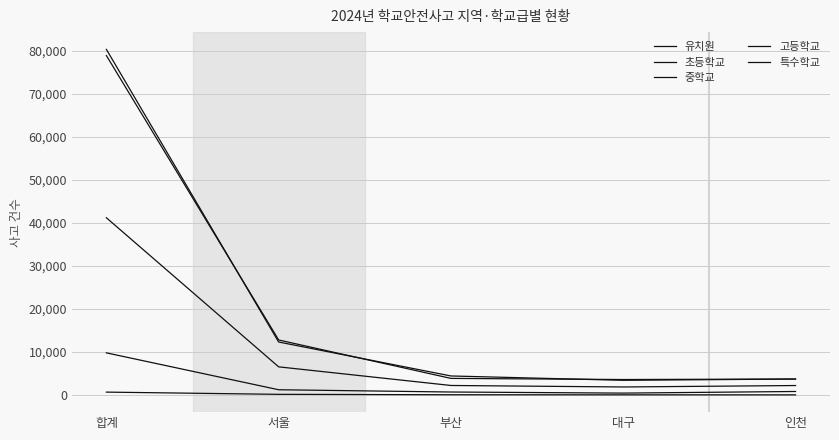

At 대구, list the series in order from smallest to largest.

특수학교, 유치원, 고등학교, 초등학교, 중학교